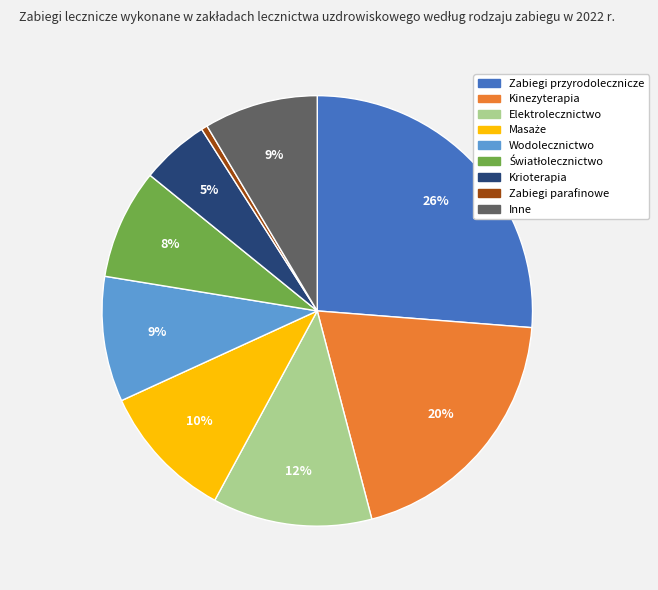

To the nearest percent, what percentage of the pie is Krioterapia?

5%